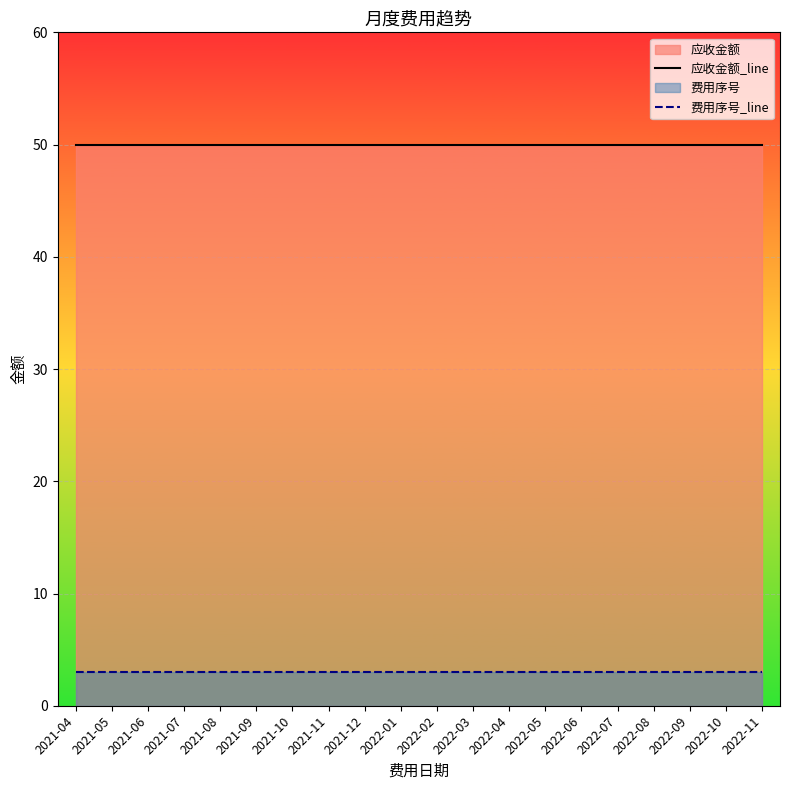

Reading left to right, what are all the values shown in this chart?

应收金额_line: 50	50	50	50	50	50	50	50	50	50	50	50	50	50	50	50	50	50	50	50
费用序号_line: 3	3	3	3	3	3	3	3	3	3	3	3	3	3	3	3	3	3	3	3